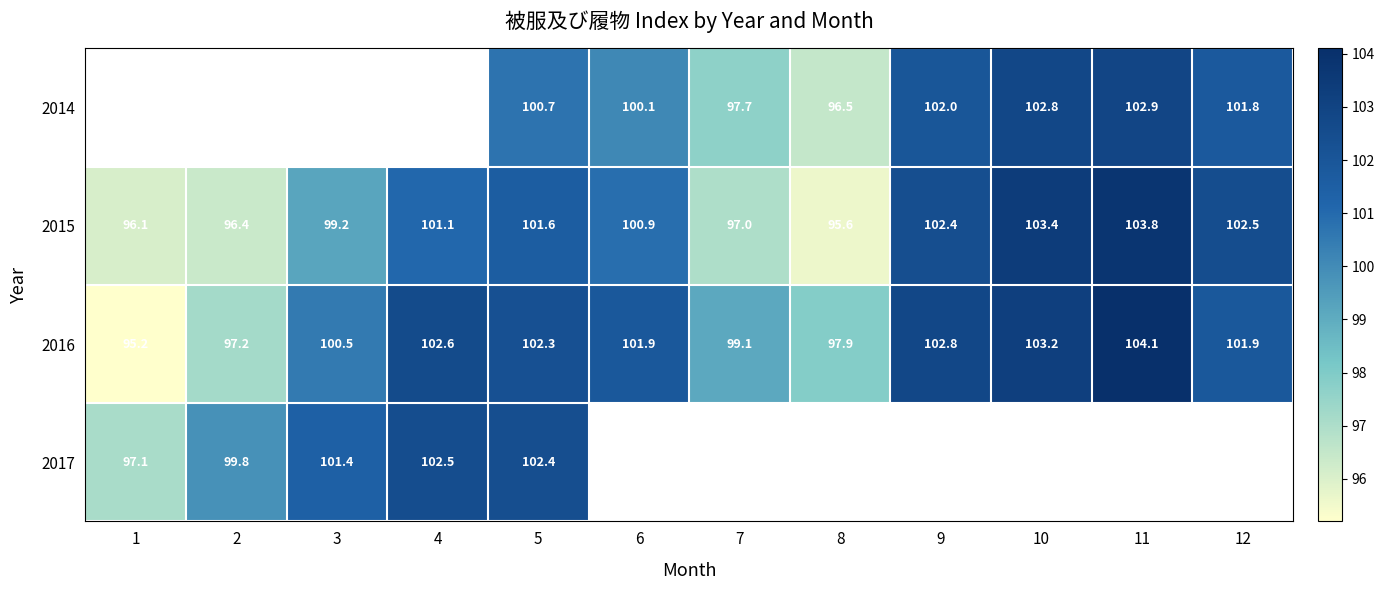

The 2016 series shows 39.1 at 8. True or false?

False